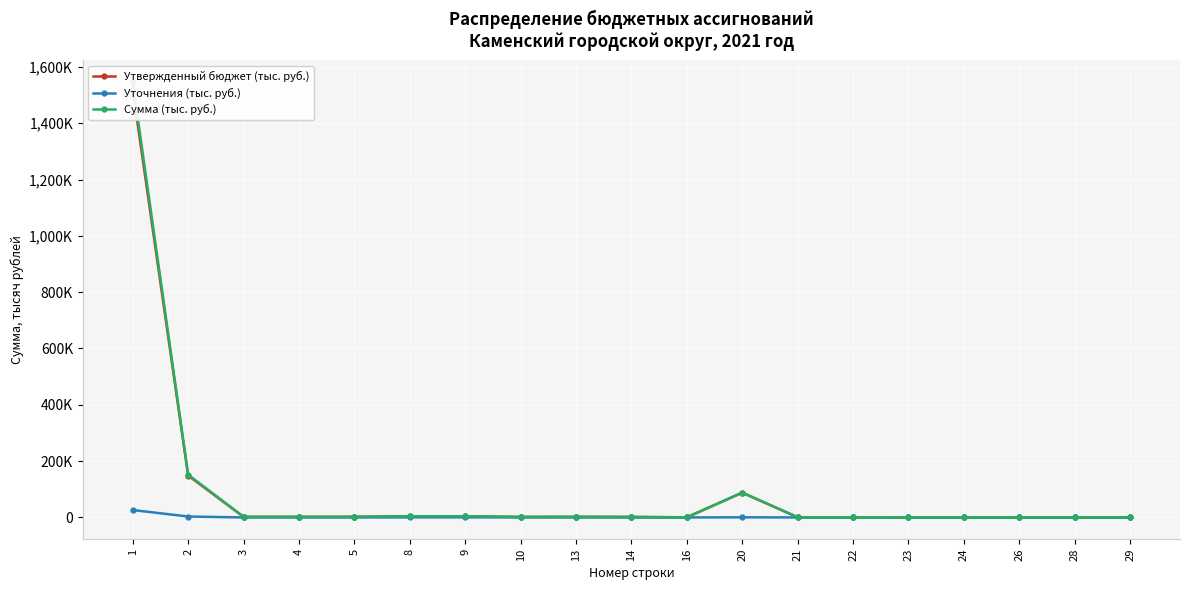

What is the total value across all series at 3?

4533.0